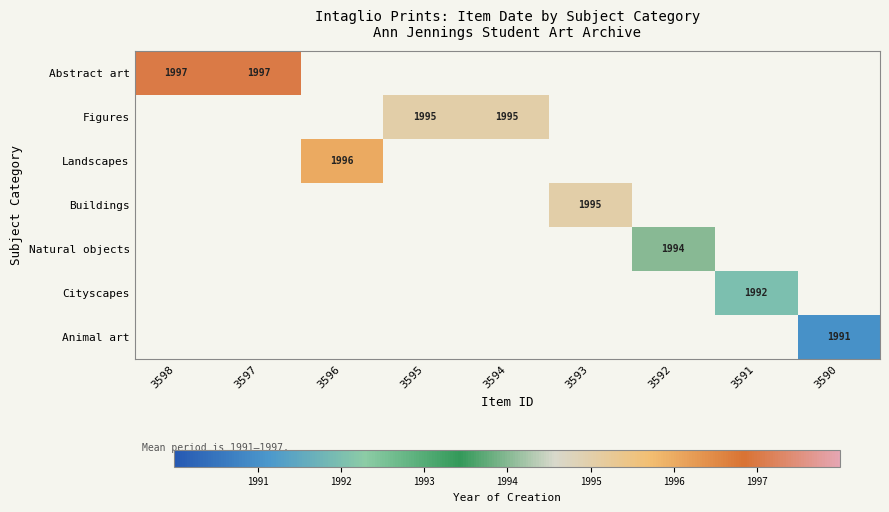

True or false: Cityscapes has a value of 2601 at 3591.

False